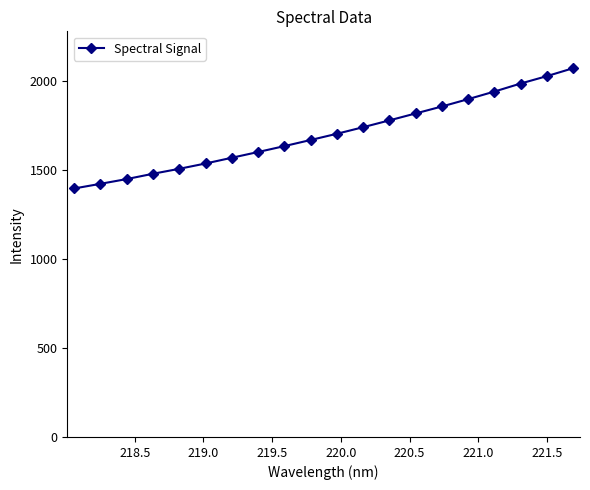

What is the maximum value shown in the chart?

2072.9